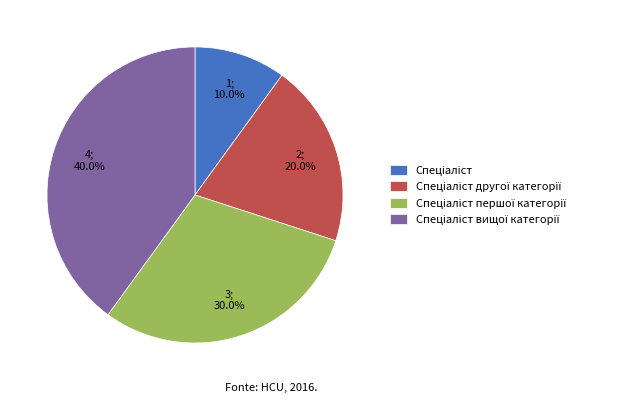

Does any single category account for the majority?

No